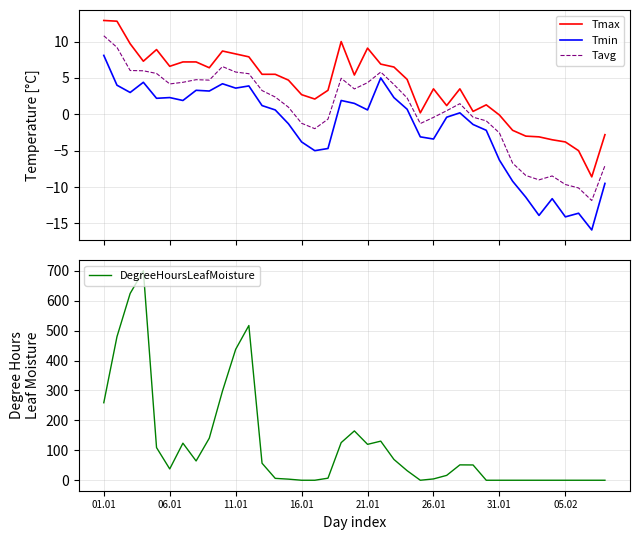

At how many categories does at least one series exceed 428?

5